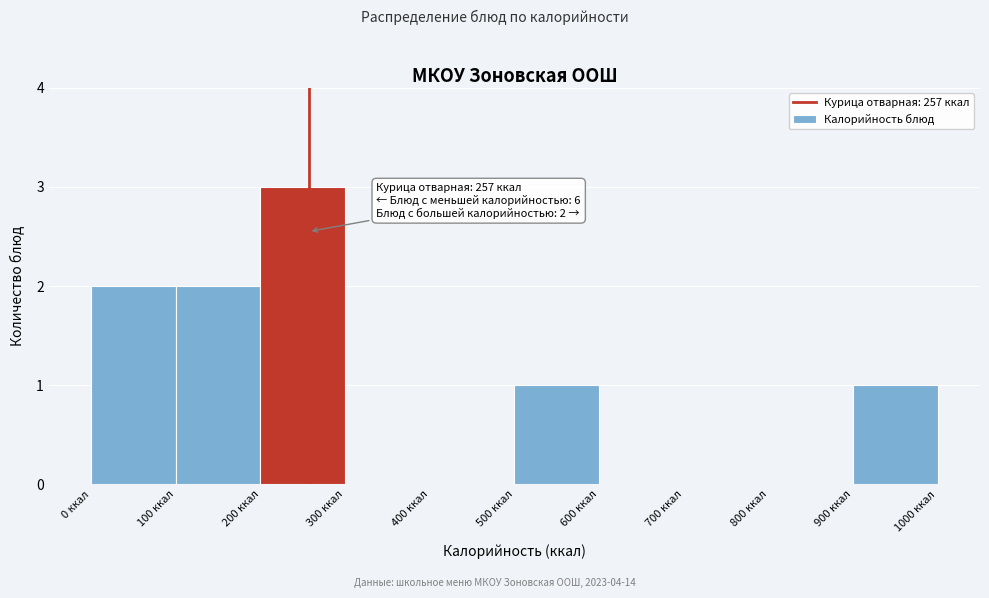

Over which range of the x-axis is the bar tallest?

200 to 300